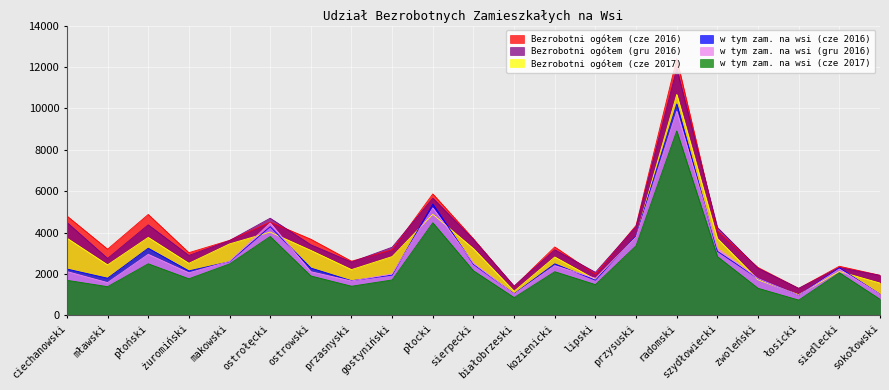

True or false: w tym zam. na wsi (cze 2016) and Bezrobotni ogółem (cze 2016) cross at least once.

False